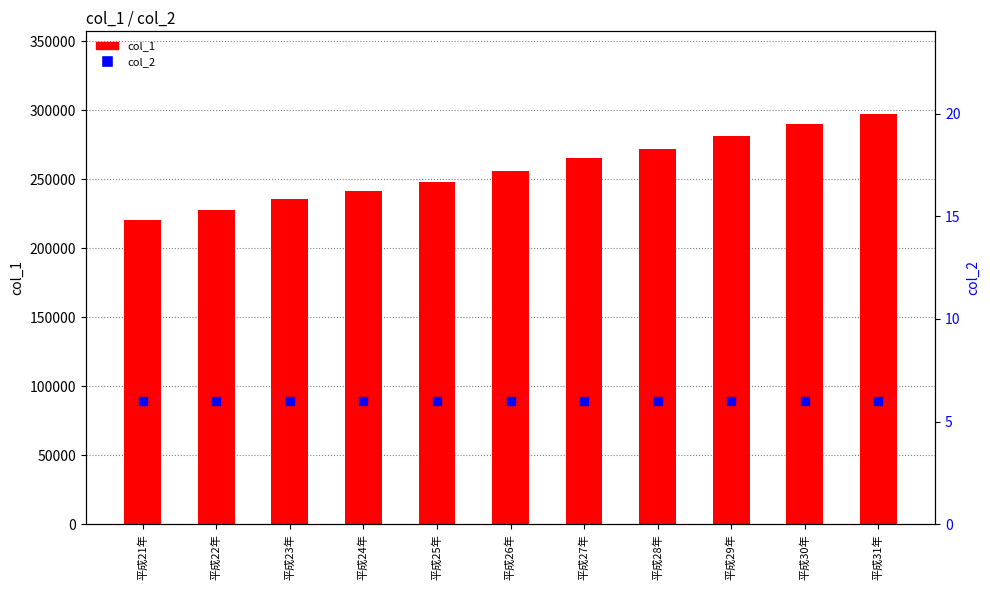

Which series has the widest spread of Y values?

col_1